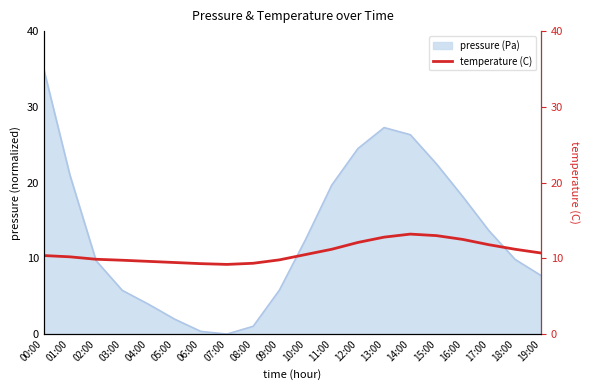

At which label is pressure (Pa) closest to 17?

16:00